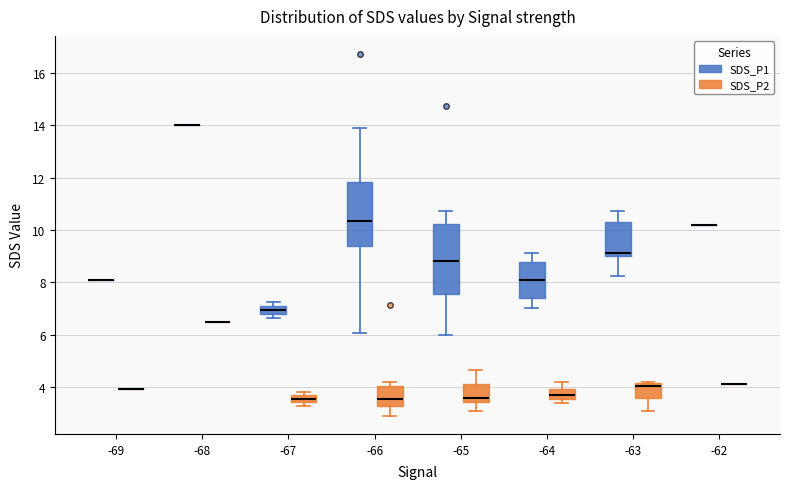

Where does the upper whisker of the box for -64 (SDS_P2) end on the y-axis? The values are not printed on the chart, so give them approximately, as read against the axis.

4.2